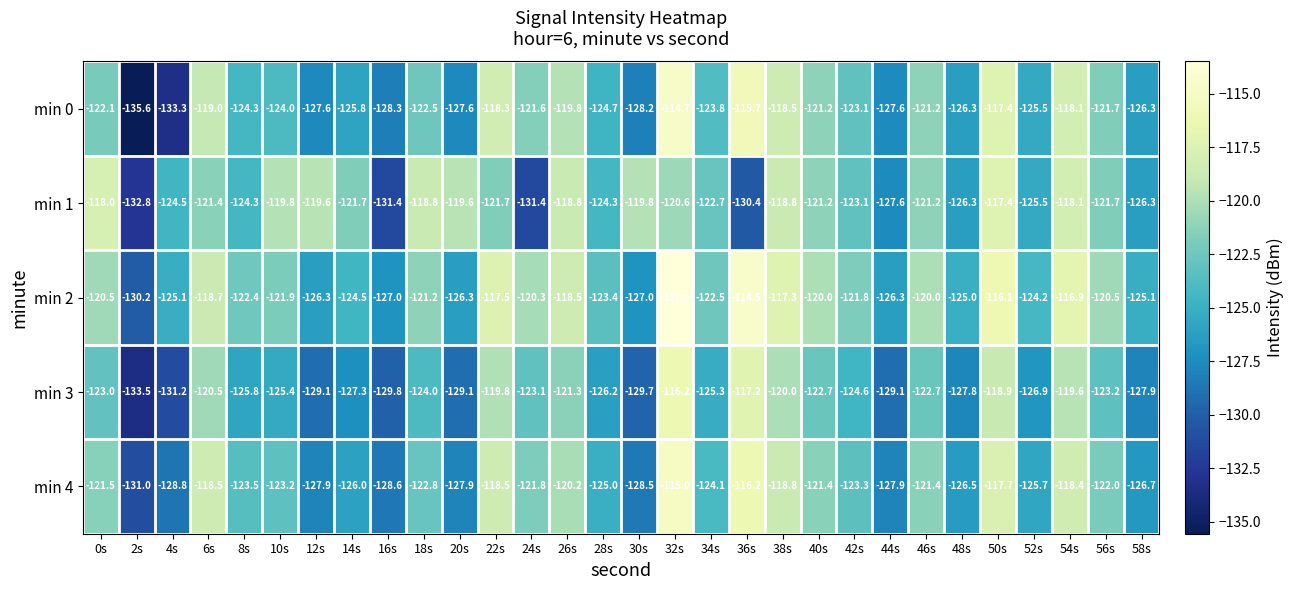

What is the smallest value displayed?

-135.6